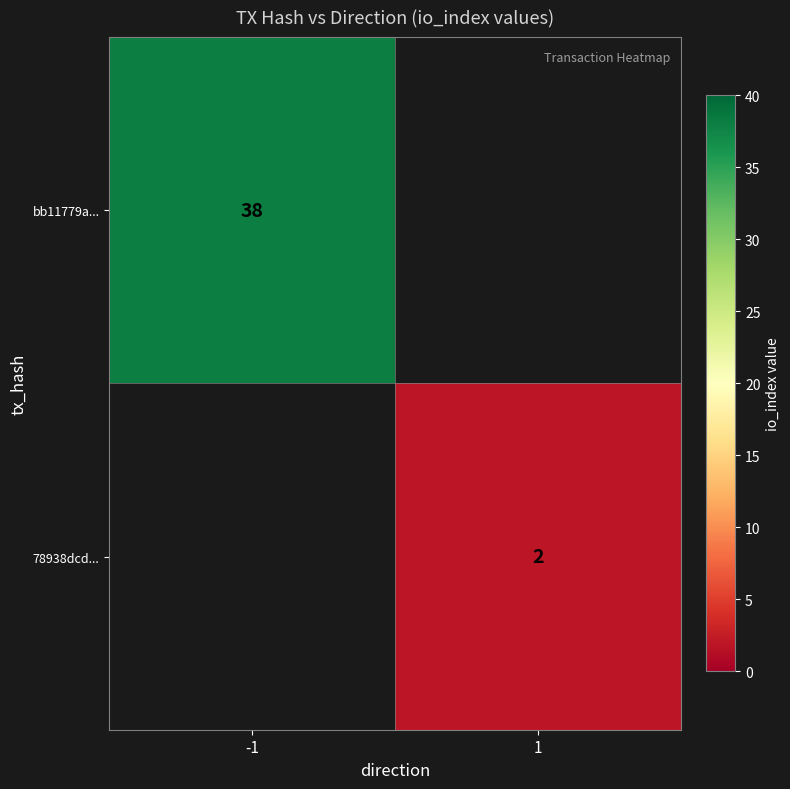

Is it true that bb11779a... equals 38 at -1?

True